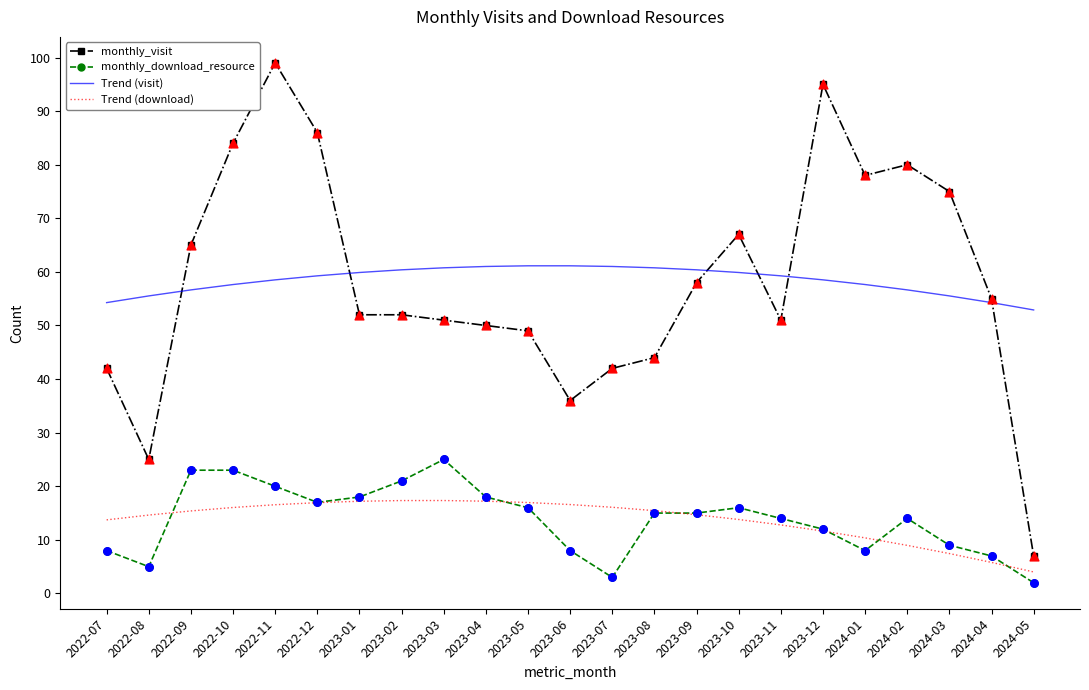

Between 2022-10 and 2023-04, which series saw the biggest shift?

monthly_visit